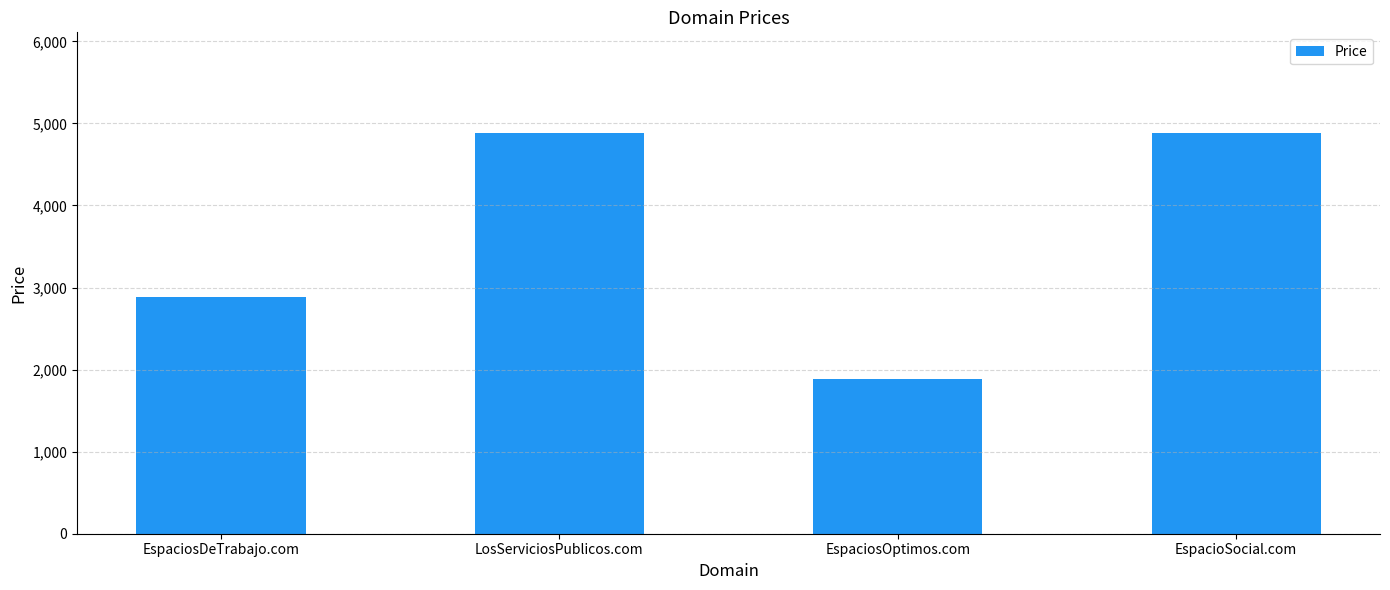

What is the change in value from EspaciosDeTrabajo.com to LosServiciosPublicos.com?

+2000